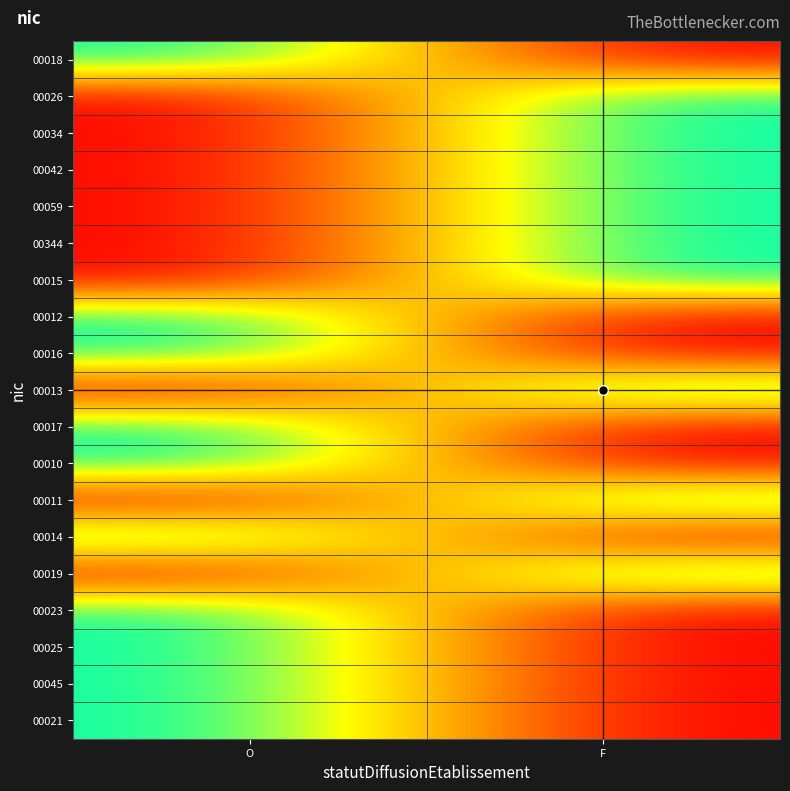

List the series in order of their peak value, highest first.

00018, 00026, 00034, 00042, 00059, 00344, 00015, 00012, 00016, 00013, 00017, 00010, 00011, 00014, 00019, 00023, 00025, 00045, 00021